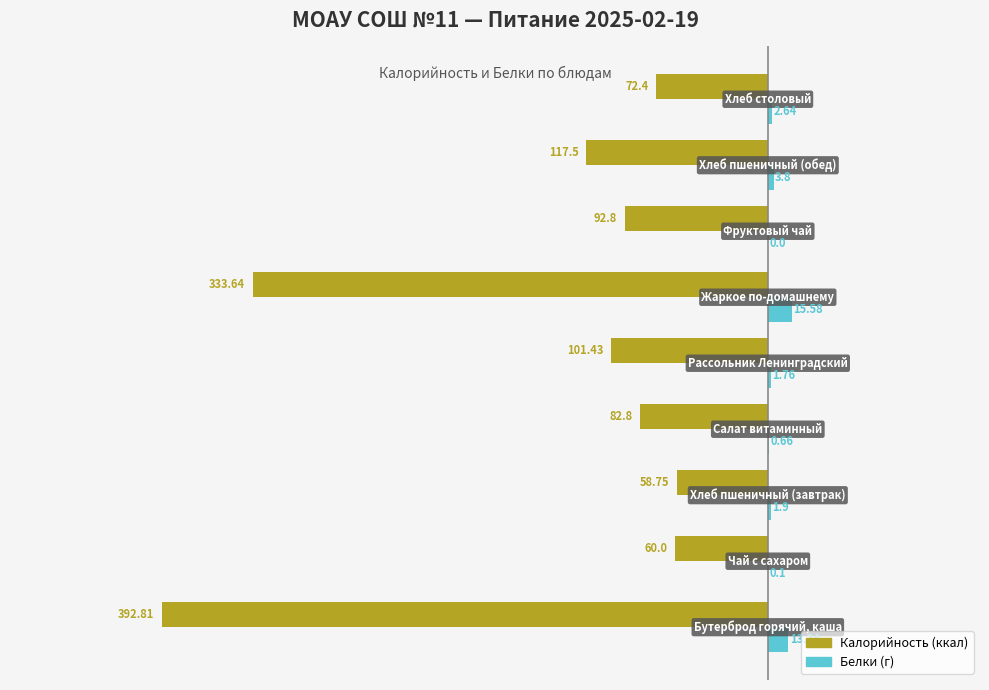

How many series are shown in this chart?

2